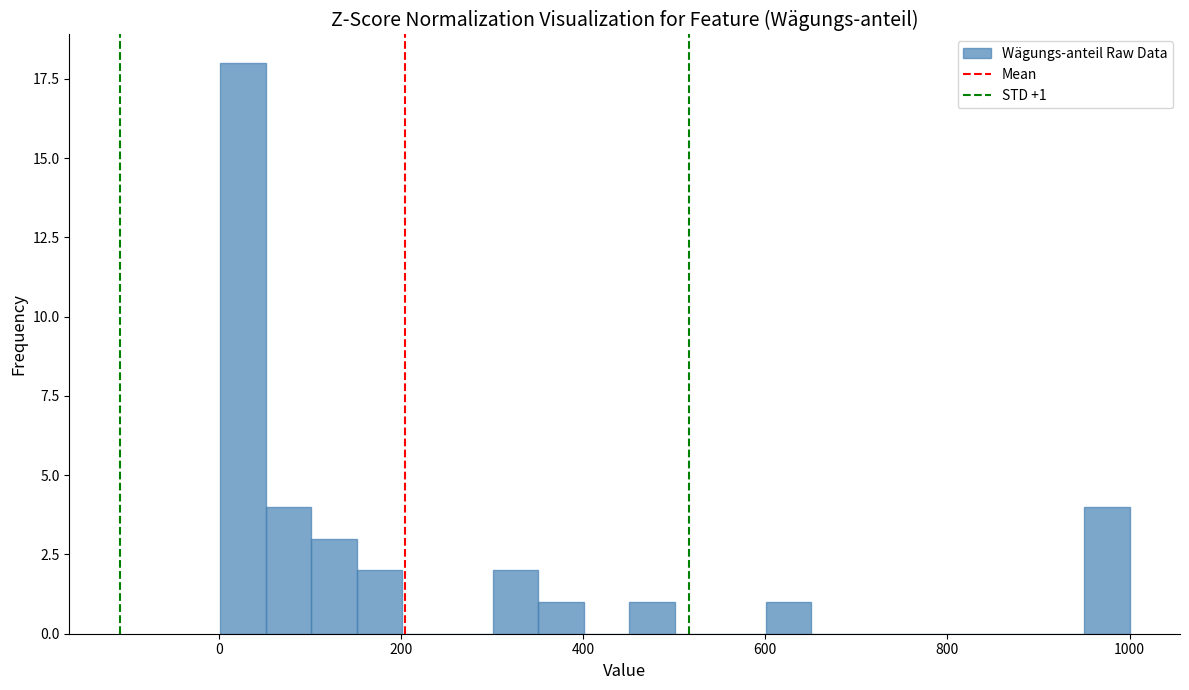

Read against the x-axis, roughly where is the centre of the tallest bar?

20